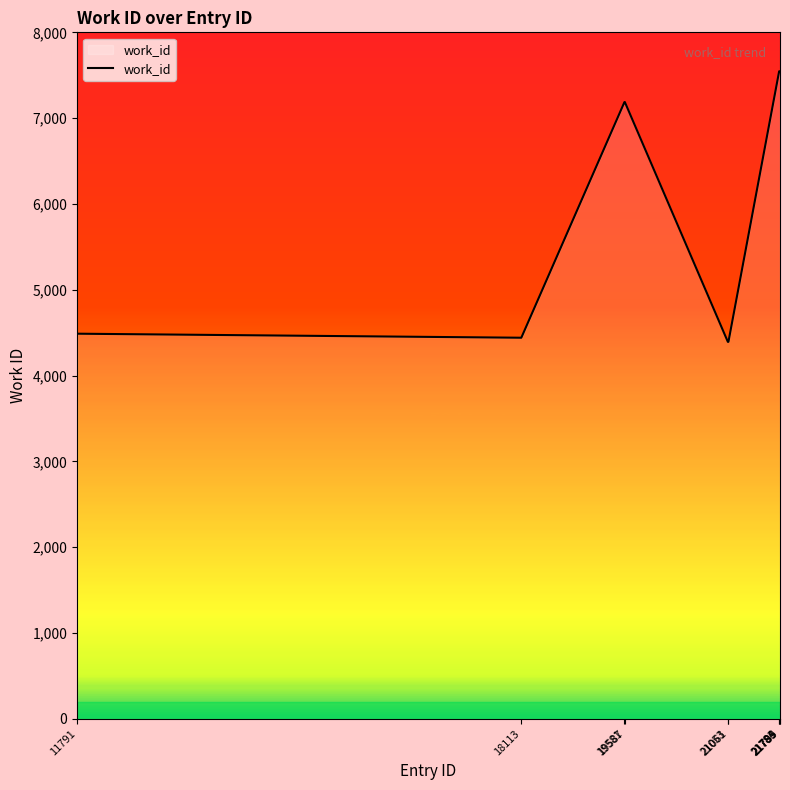

What is the minimum value shown in the chart?

4393